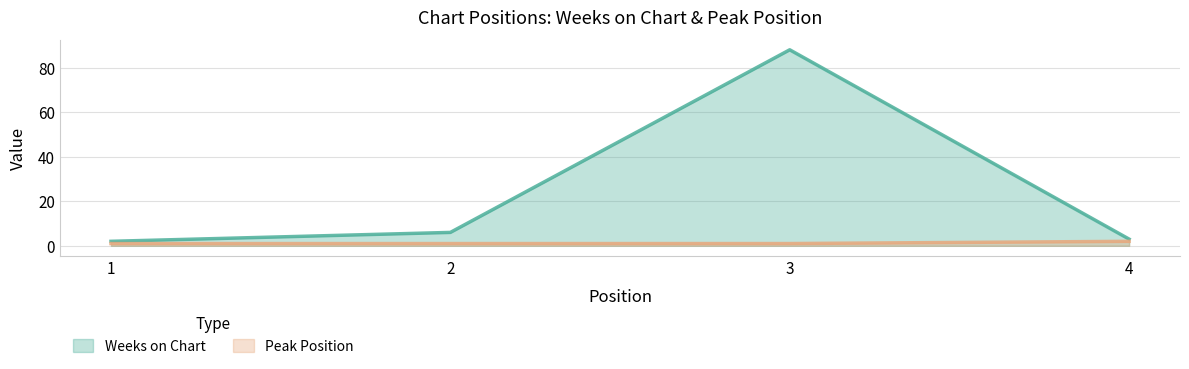

At which category does the chart reach its minimum across all series?

1